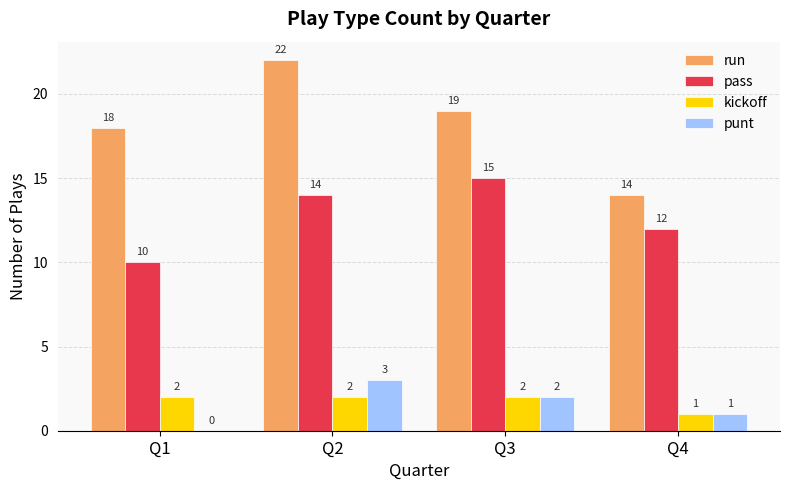

What is the greatest value displayed?

22